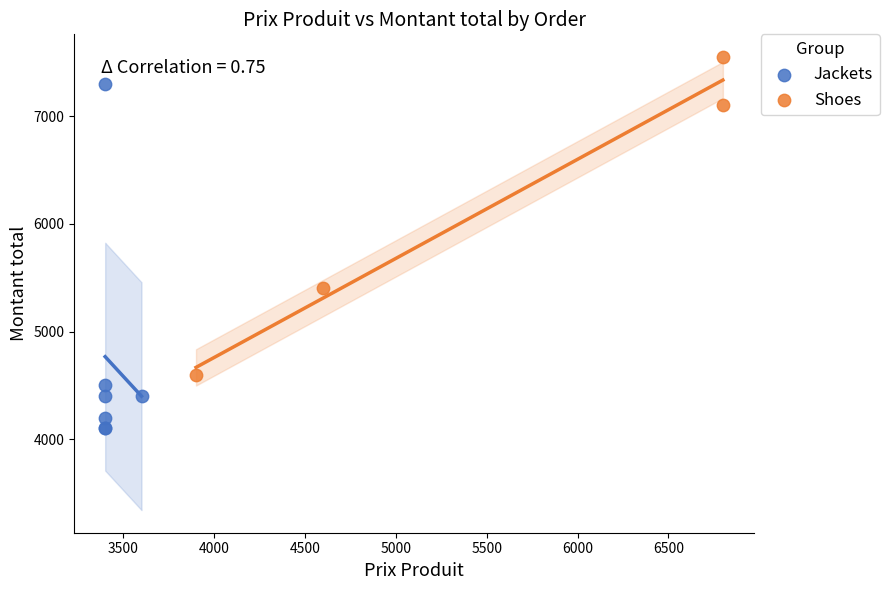

Which series reaches the maximum Y coordinate?

Shoes